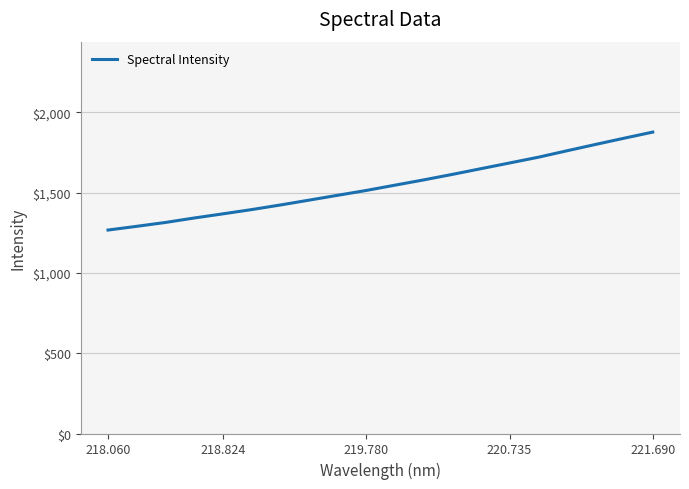

What is the greatest value displayed?

1877.3